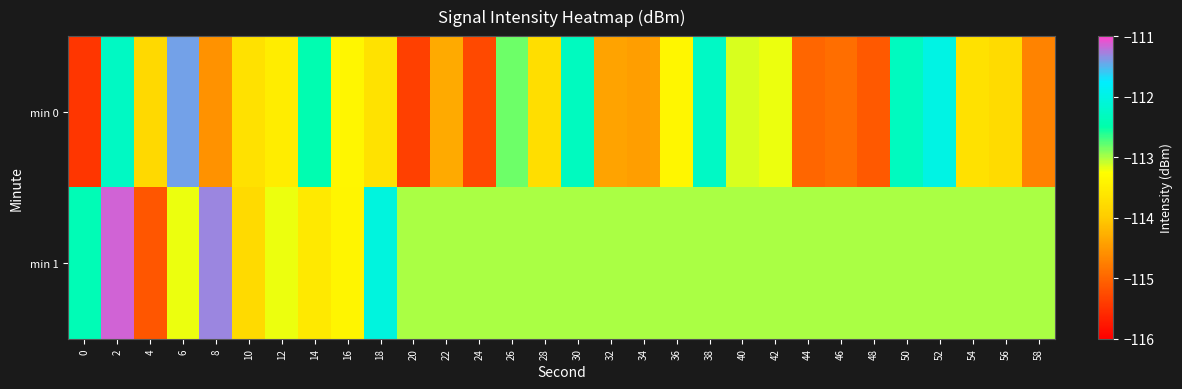

What is the difference between the highest and lowest values at 58?

1.7